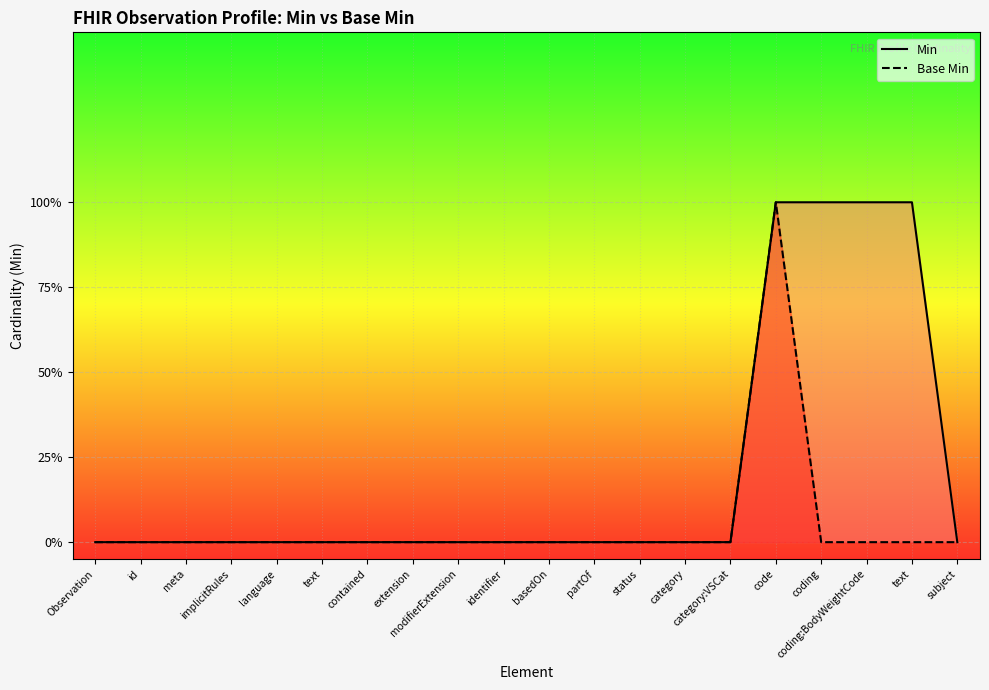

At meta, list the series in order from smallest to largest.

Min, Base Min